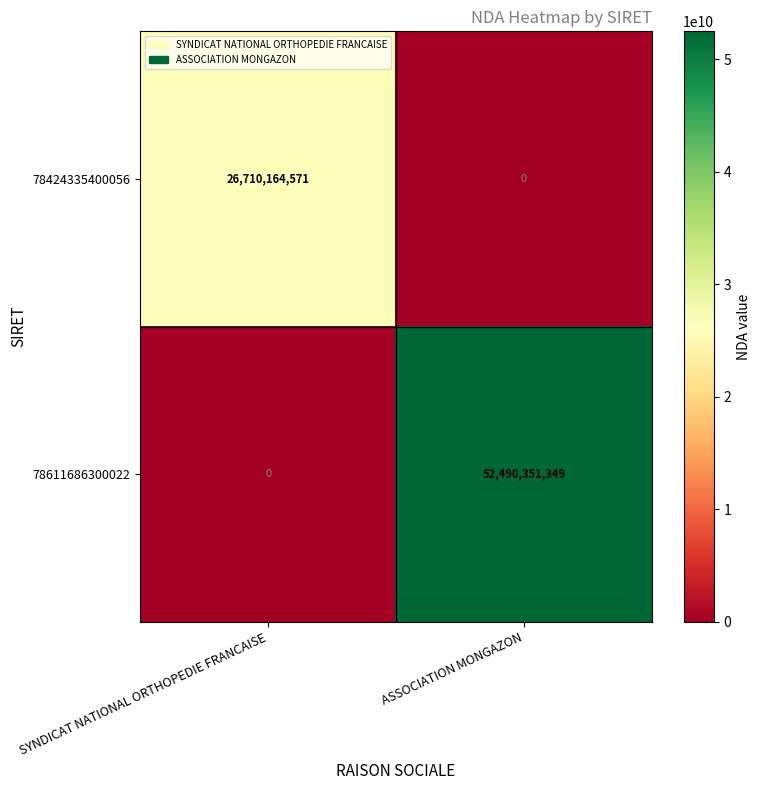

Rank the series at SYNDICAT NATIONAL ORTHOPEDIE FRANCAISE from highest to lowest value.

78424335400056, 78611686300022